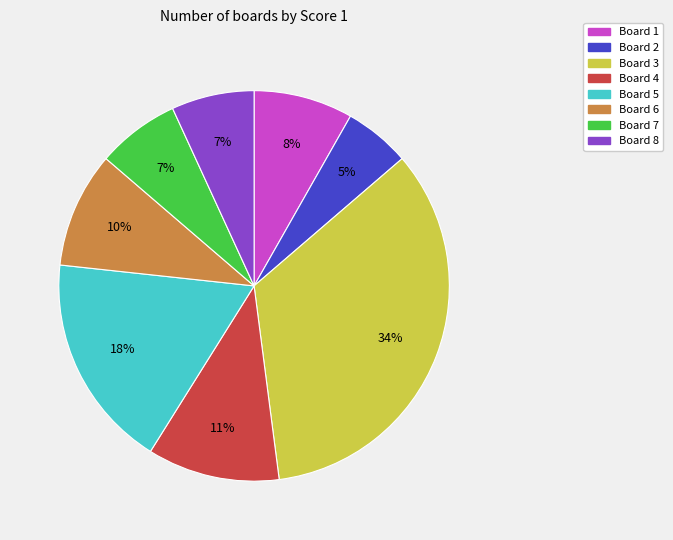

To the nearest percent, what portion does Board 3 represent?

34%